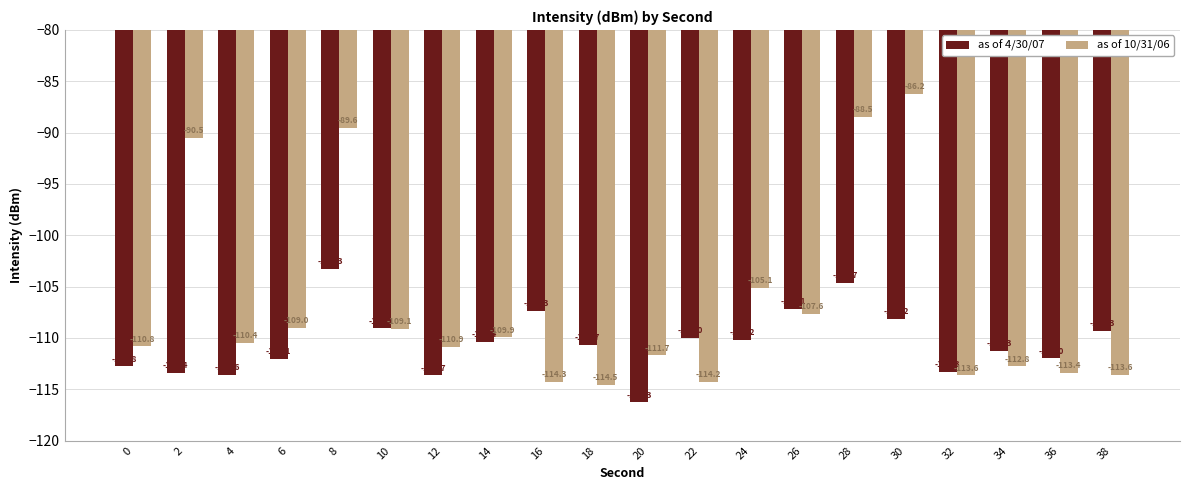

True or false: as of 10/31/06 has a value of -161.4 at 16.

False